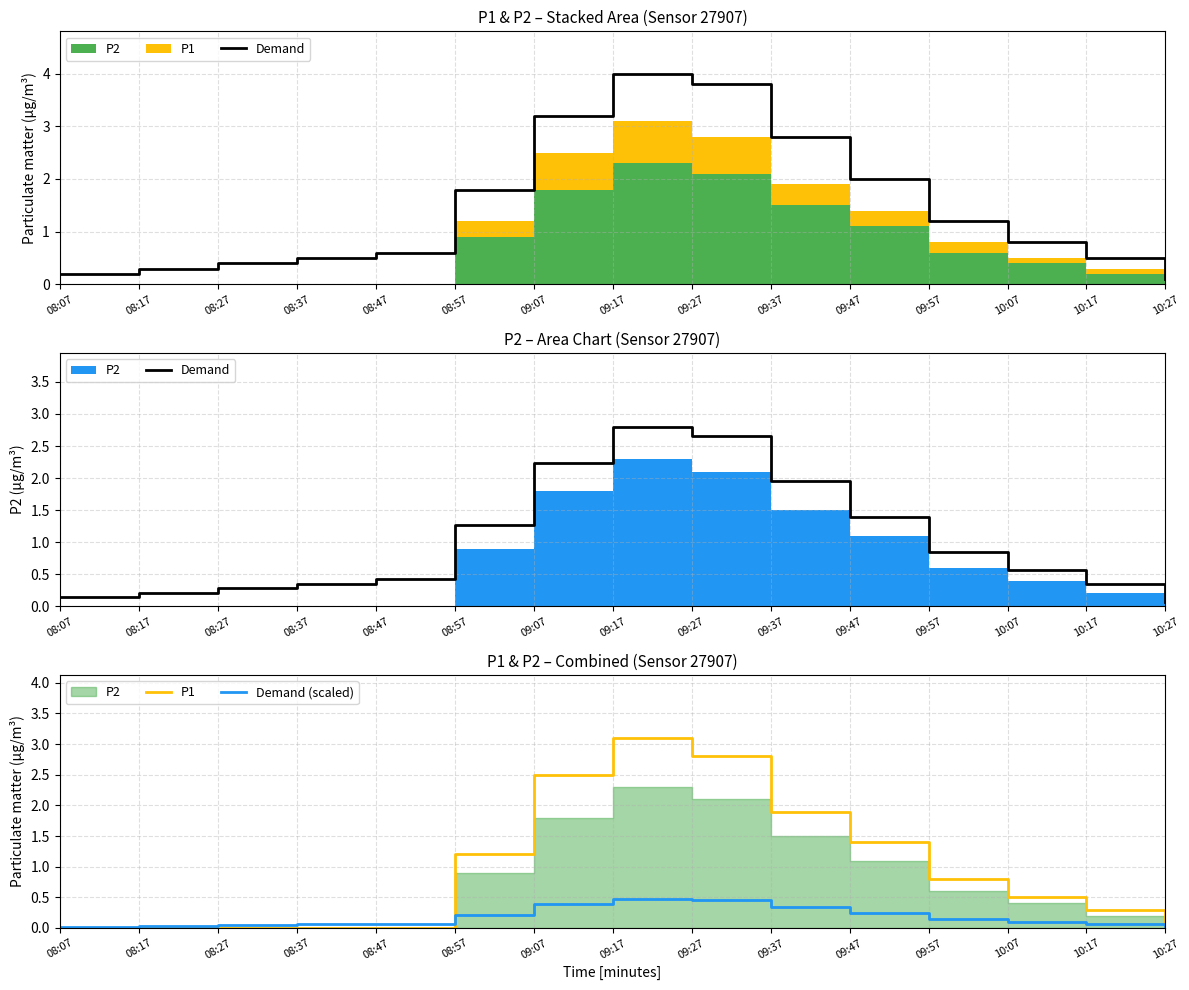

Which category has the lowest value in the Demand series?

10:27